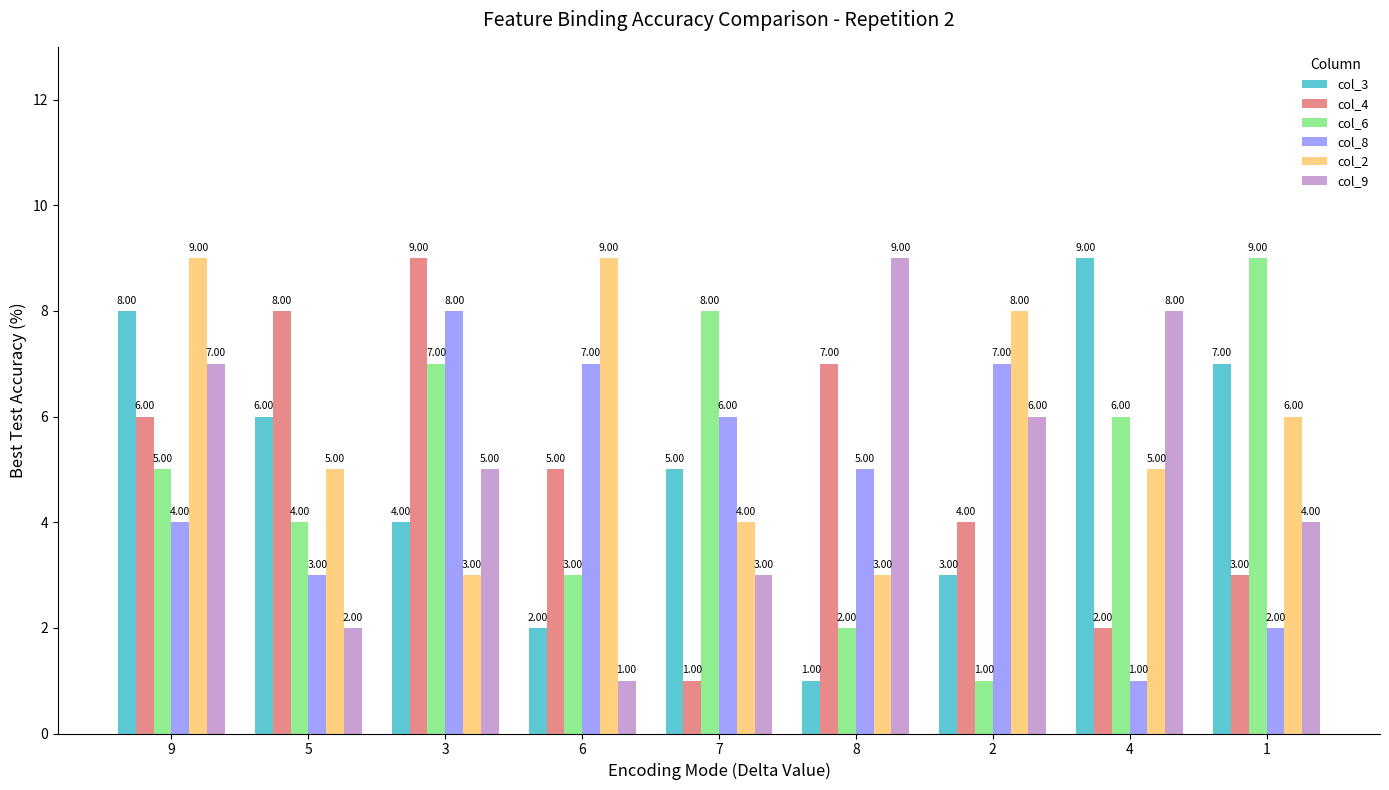

True or false: col_2 has a value of 9 at 6.

True